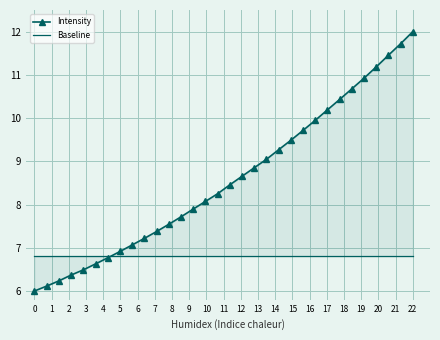

What is the difference between the maximum and second lowest values in the Intensity series?

5.9